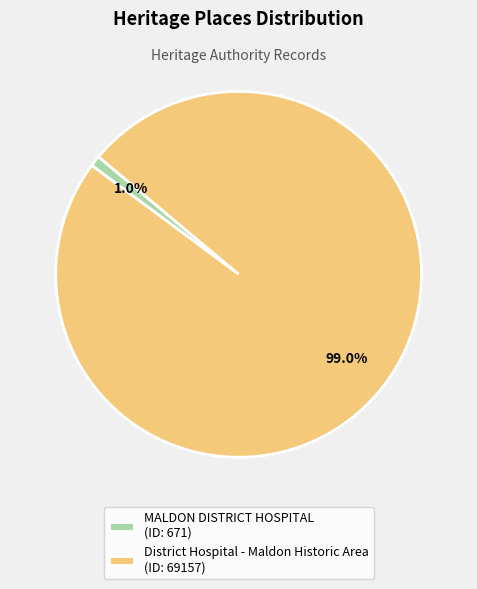

Which category has the smallest portion of the pie?

MALDON DISTRICT HOSPITAL